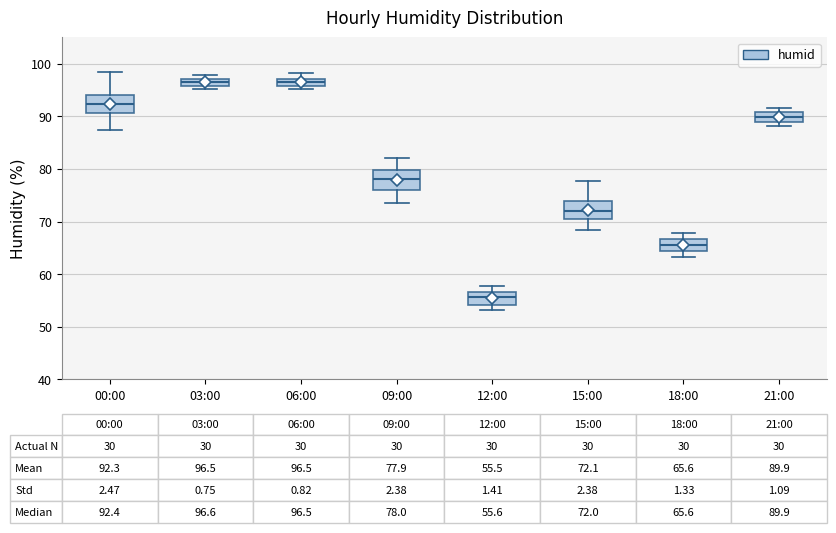

Which box has the lowest median line?

12:00